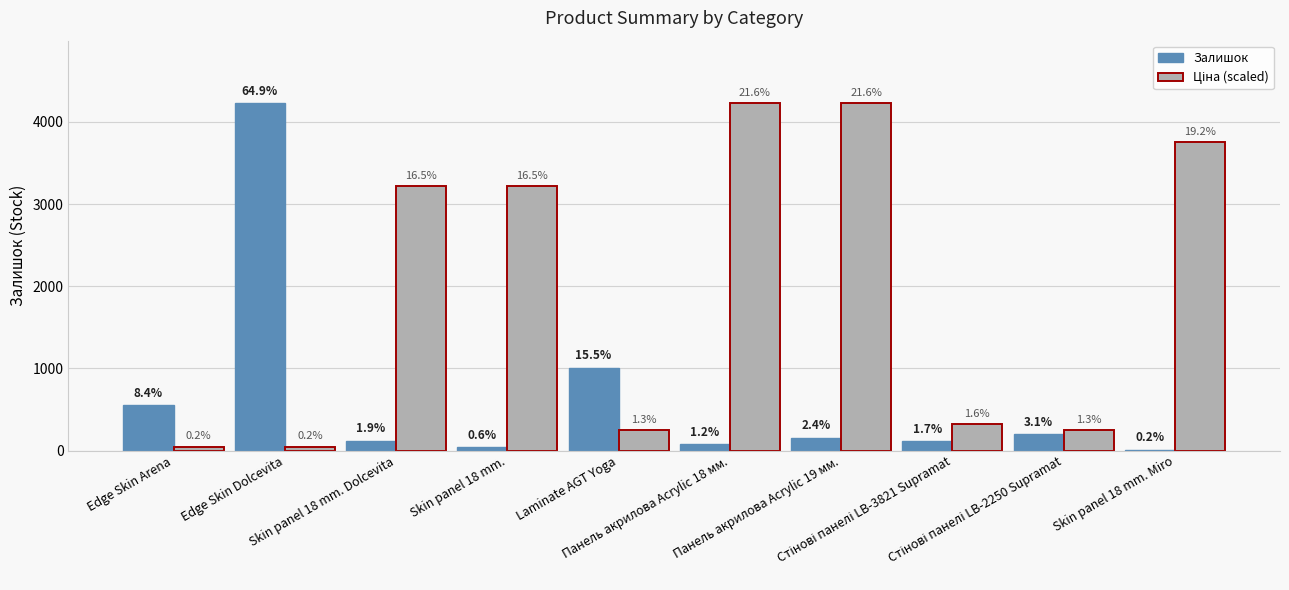

Rank the categories by Залишок value from lowest to highest.

Skin panel 18 mm. Miro, Skin panel 18 mm., Панель акрилова Acrylic 18 мм., Стінові панелі LB-3821 Supramat, Skin panel 18 mm. Dolcevita, Панель акрилова Acrylic 19 мм., Стінові панелі LB-2250 Supramat, Edge Skin Arena, Laminate AGT Yoga, Edge Skin Dolcevita